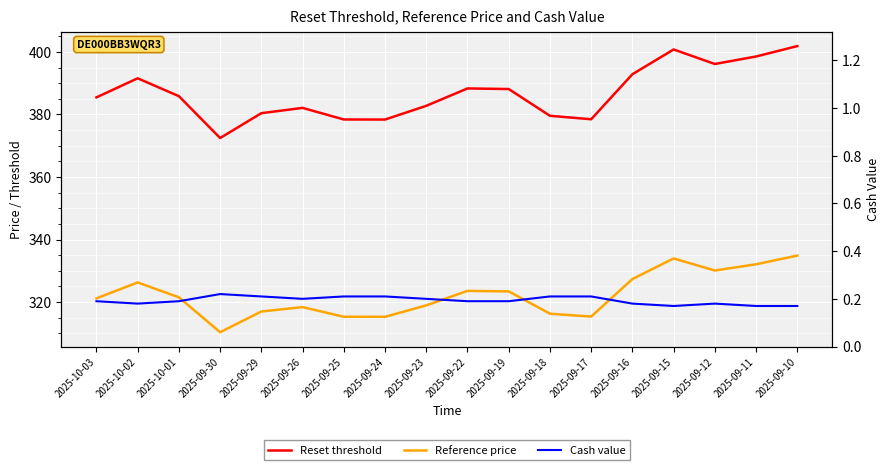

Which category has the lowest value in the Cash value series?

2025-09-15